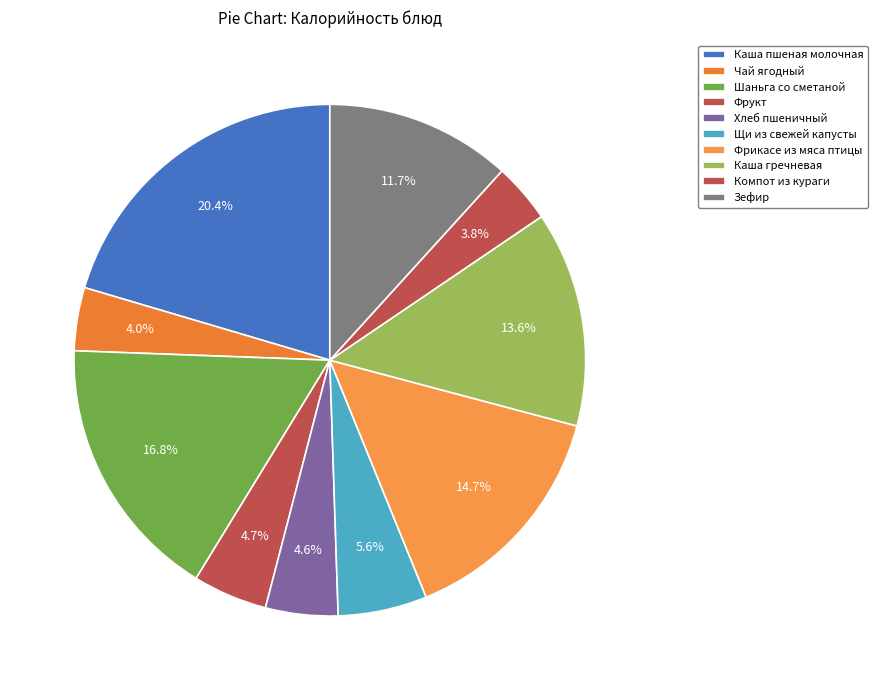

How many segments does this pie chart have?

10